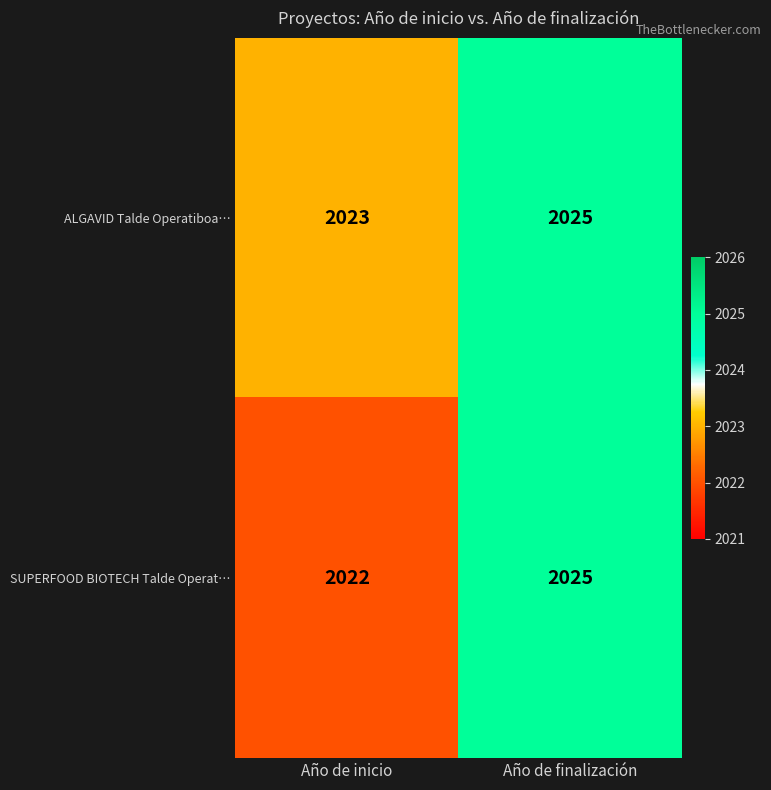

At how many categories does at least one series exceed 2022?

2